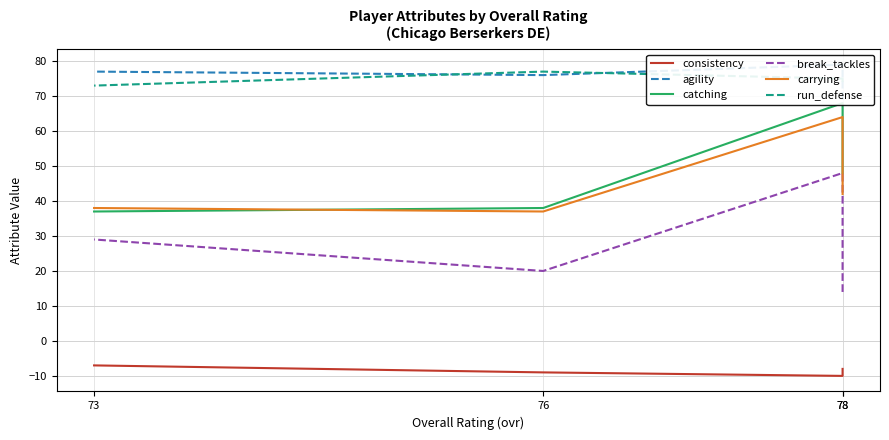

What is the approximate value of carrying at 76, to the nearest 10?

40